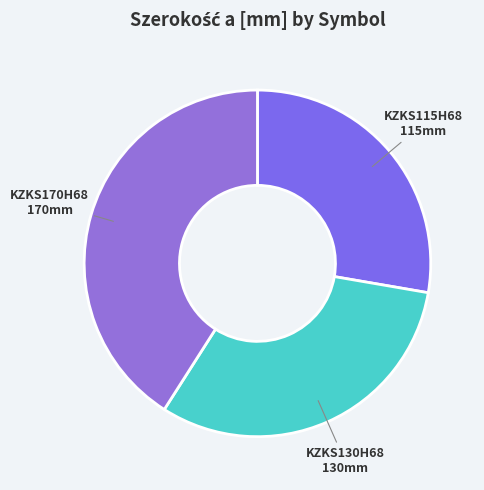

Count the number of slices in the pie.

3